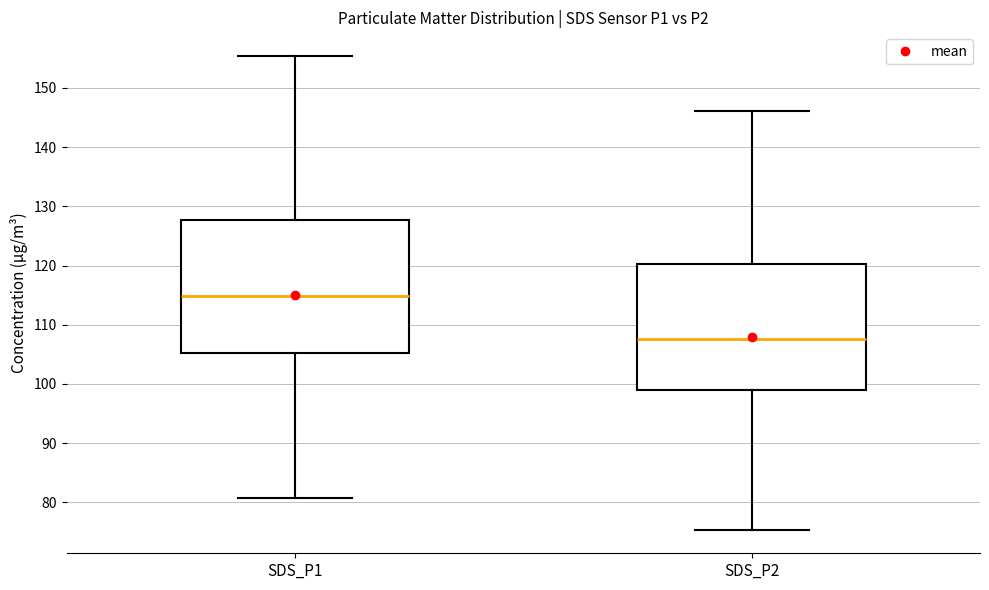

Reading left to right, read every box against the y-axis: the position of its median line, the range the box covers, and the ends of its whiskers. The values are not printed on the chart, so give them approximately, as read against the axis.

SDS_P1: median 115, box 105 to 128, whiskers 81 to 155
SDS_P2: median 108, box 99 to 120, whiskers 75 to 146